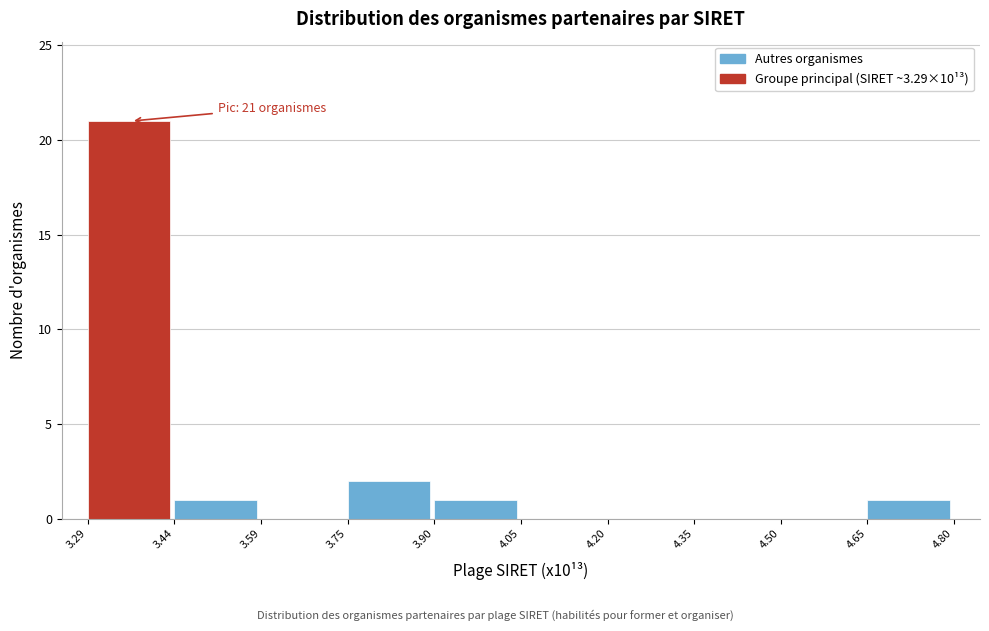

Reading left to right, transcribe all the data shown in this chart.

3.29=21	3.44=1	3.59=0	3.75=2	3.90=1	4.05=0	4.20=0	4.35=0	4.50=0	4.65=1